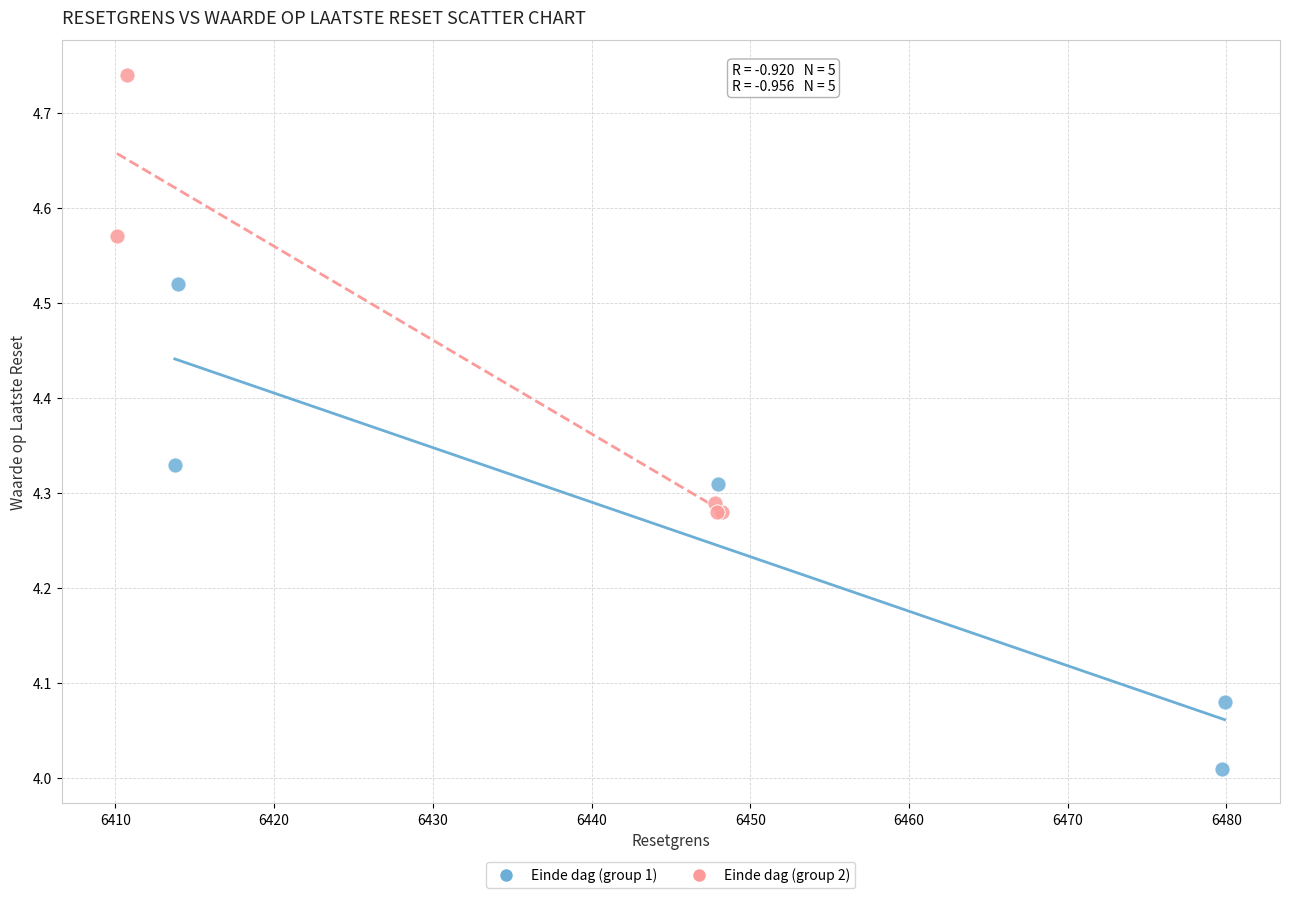

Which series reaches the maximum Y coordinate?

Einde dag (group 2)